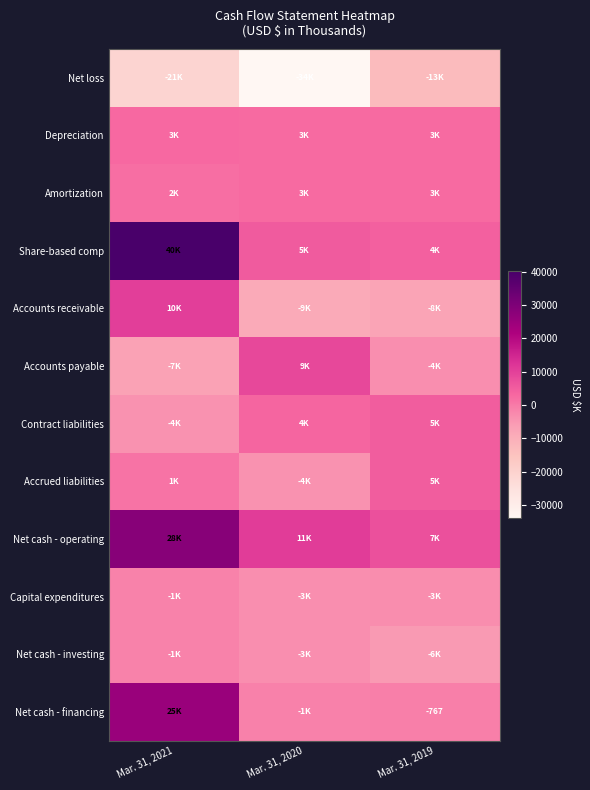

What is the average value of the Net loss series?

-22744